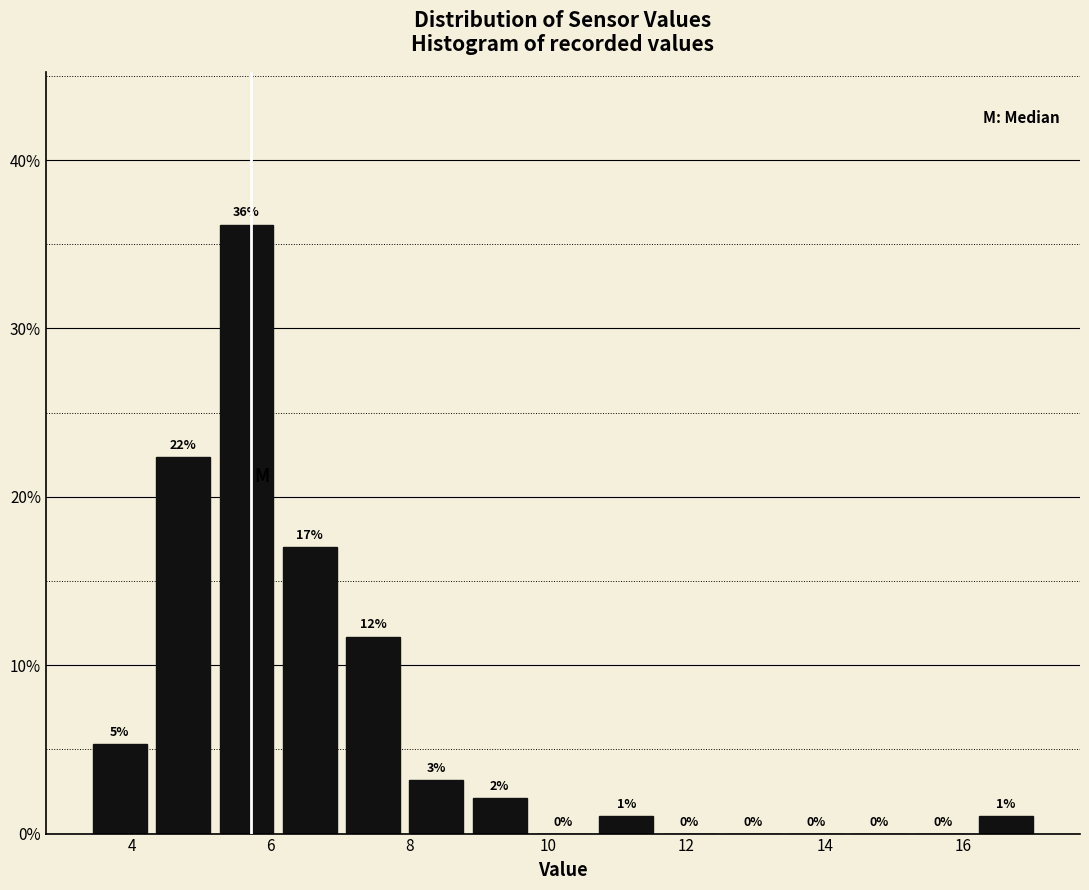

Over which range of the x-axis is the bar tallest?

5.2 to 6.2